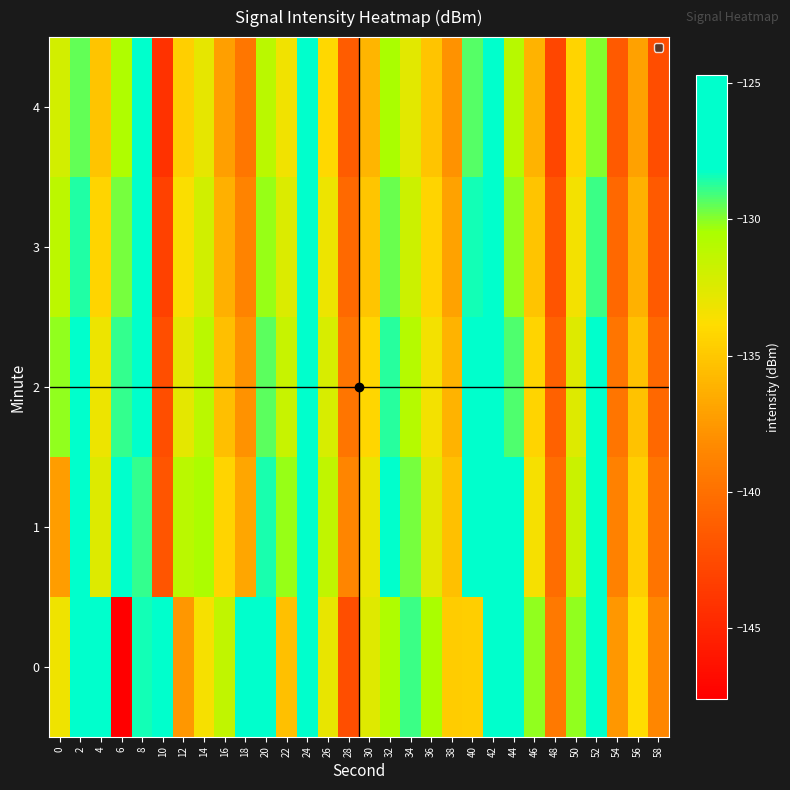

List the series in order of their peak value, highest first.

0, 1, 2, 3, 4